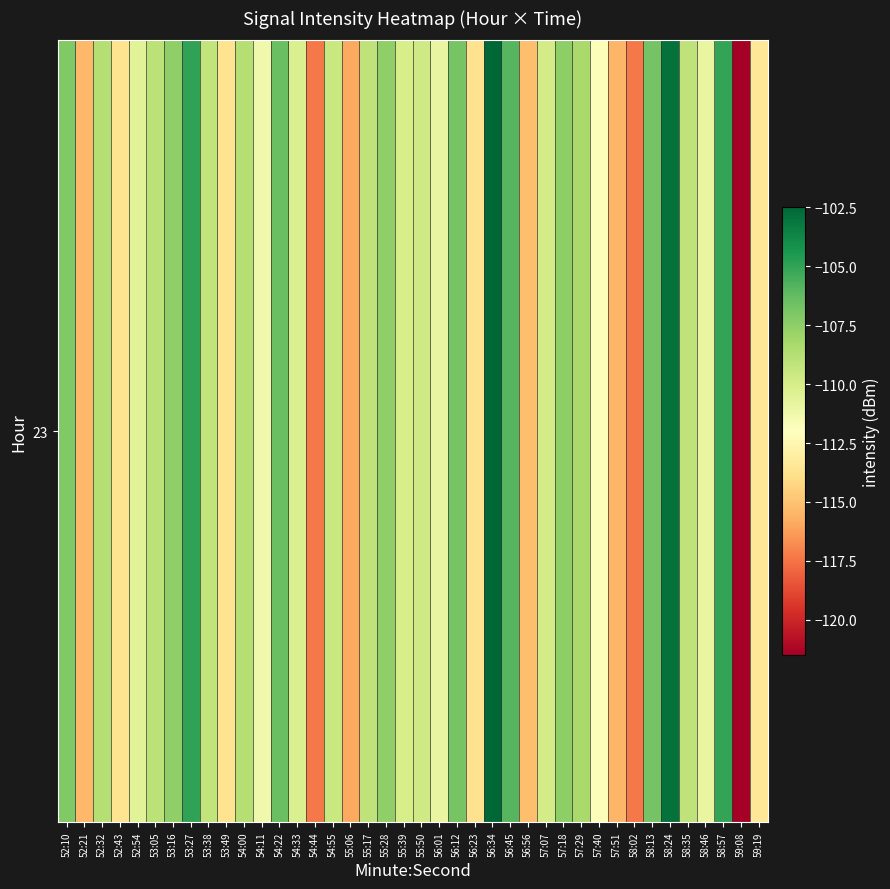

The value at 57:07 is -26.2. True or false?

False